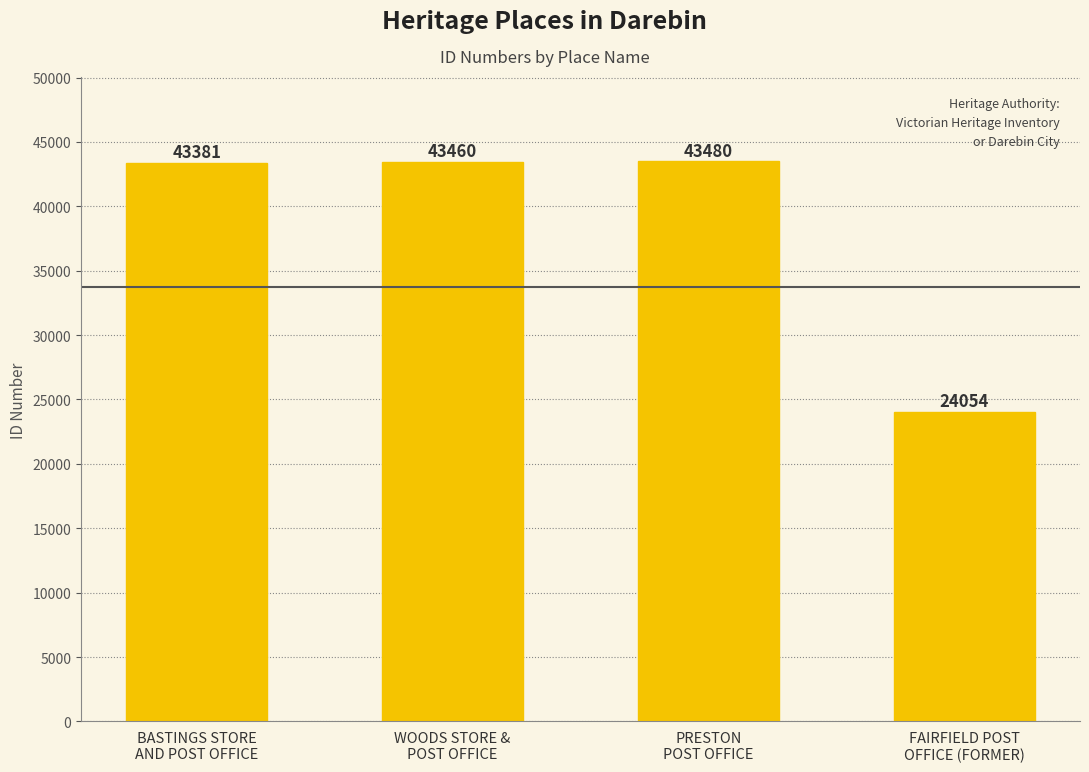

How many bars are there in total?

4